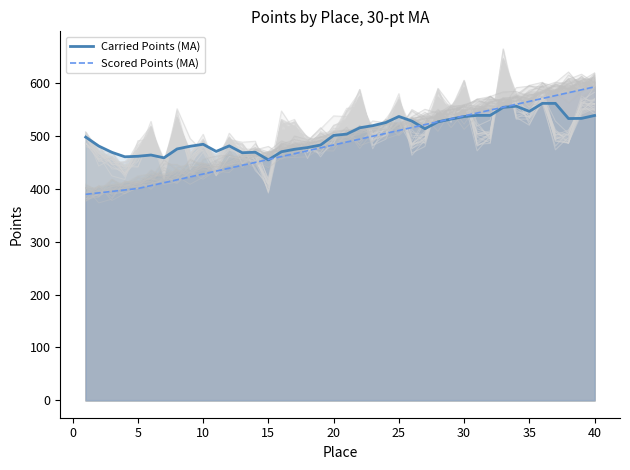

What is the greatest value displayed?

593.5